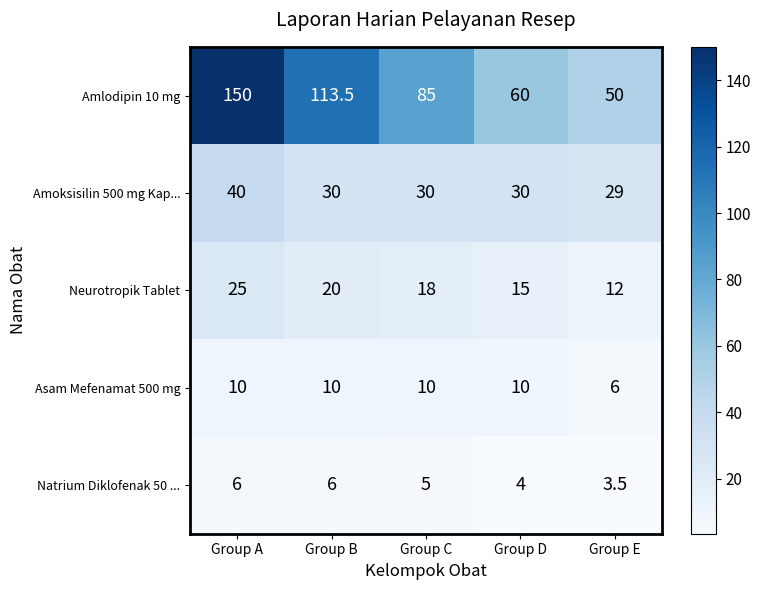

Reading right to left, extract all data points from this chart.

Amlodipin 10 mg: Group E=50.0	Group D=60.0	Group C=85.0	Group B=113.5	Group A=150.0
Amoksisilin 500 mg Kap...: Group E=29.0	Group D=30.0	Group C=30.0	Group B=30.0	Group A=40.0
Neurotropik Tablet: Group E=12.0	Group D=15.0	Group C=18.0	Group B=20.0	Group A=25.0
Asam Mefenamat 500 mg: Group E=6.0	Group D=10.0	Group C=10.0	Group B=10.0	Group A=10.0
Natrium Diklofenak 50 ...: Group E=3.5	Group D=4.0	Group C=5.0	Group B=6.0	Group A=6.0